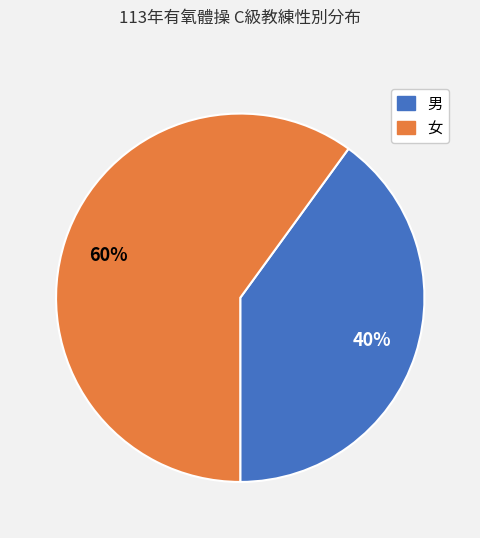

To the nearest percent, what portion does 女 represent?

60%